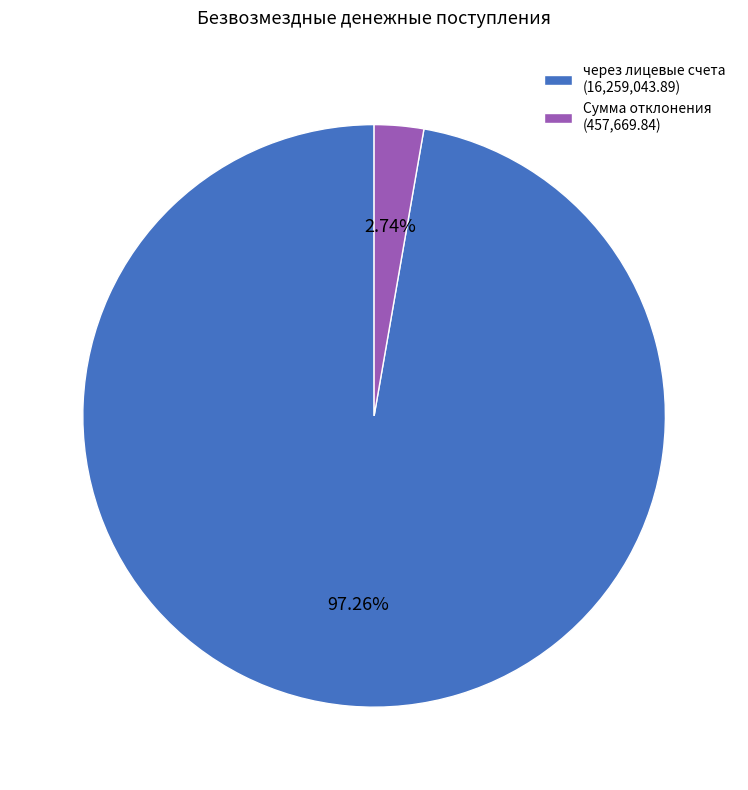

What is the majority slice?

через лицевые счета (16,259,043.89)